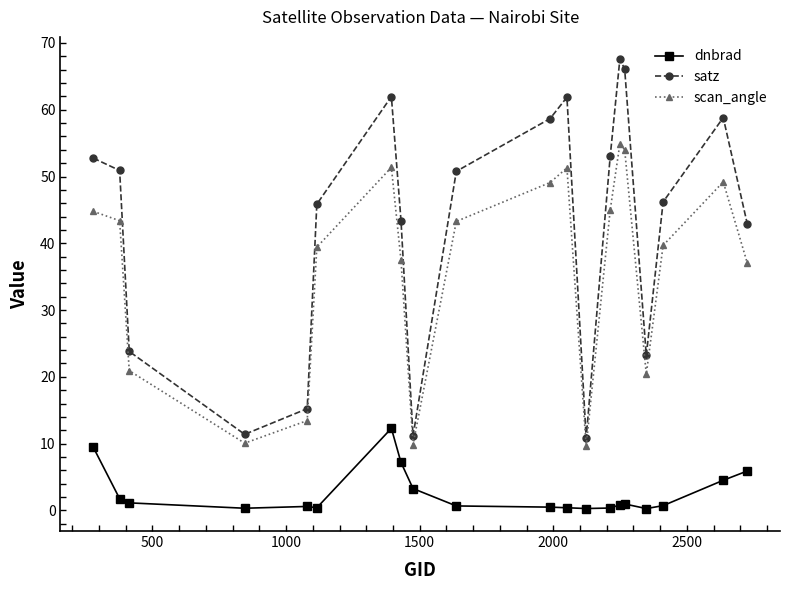

What is the maximum value shown in the chart?

67.5